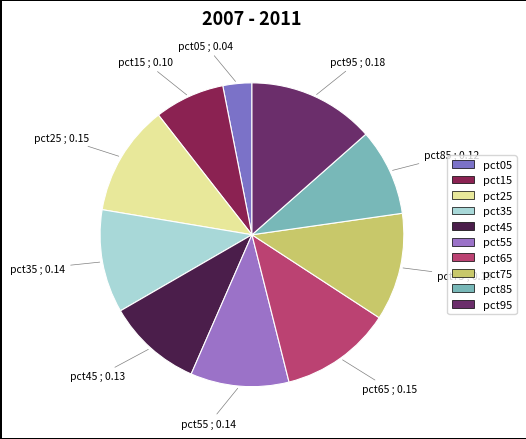

Is there a majority slice in this chart?

No